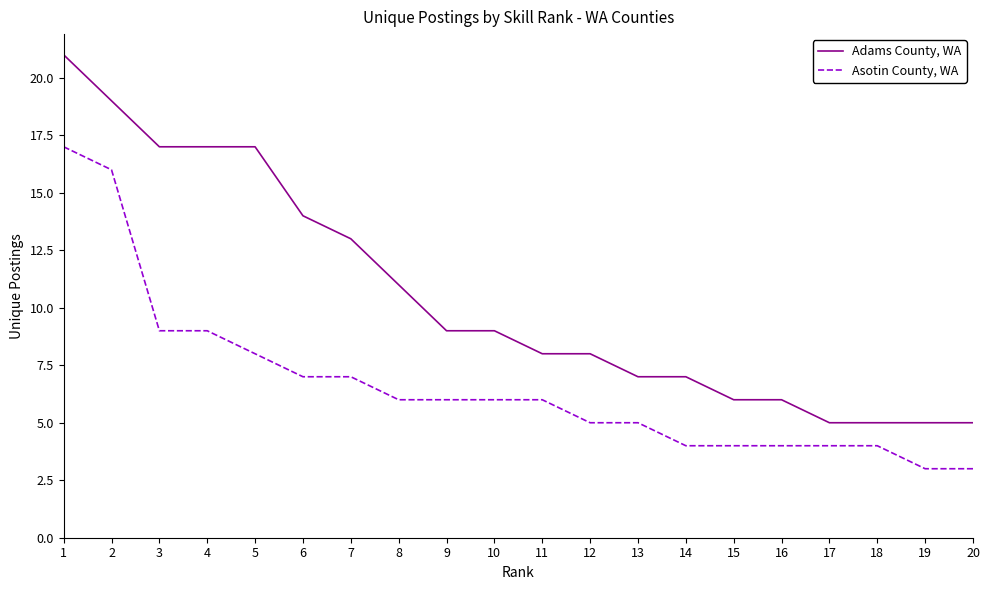

Reading left to right, transcribe all the data shown in this chart.

Adams County, WA: 21	19	17	17	17	14	13	11	9	9	8	8	7	7	6	6	5	5	5	5
Asotin County, WA: 17	16	9	9	8	7	7	6	6	6	6	5	5	4	4	4	4	4	3	3